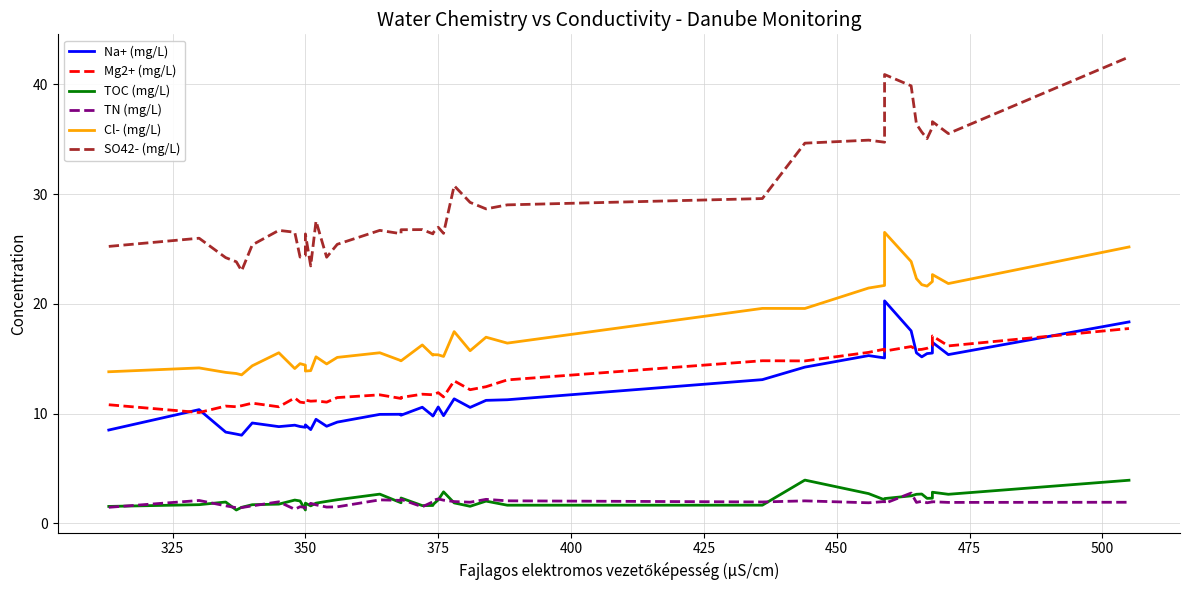

True or false: TN (mg/L) and SO42- (mg/L) intersect in this chart.

False